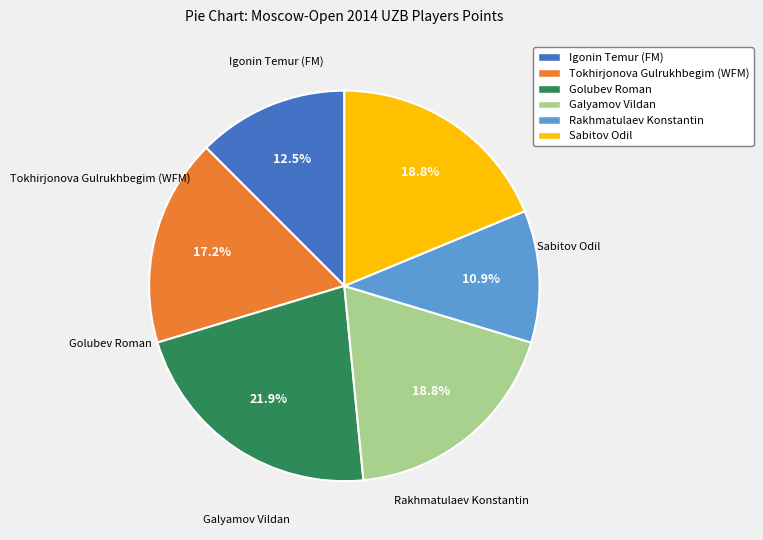

Does Sabitov Odil represent more than half of the total?

No